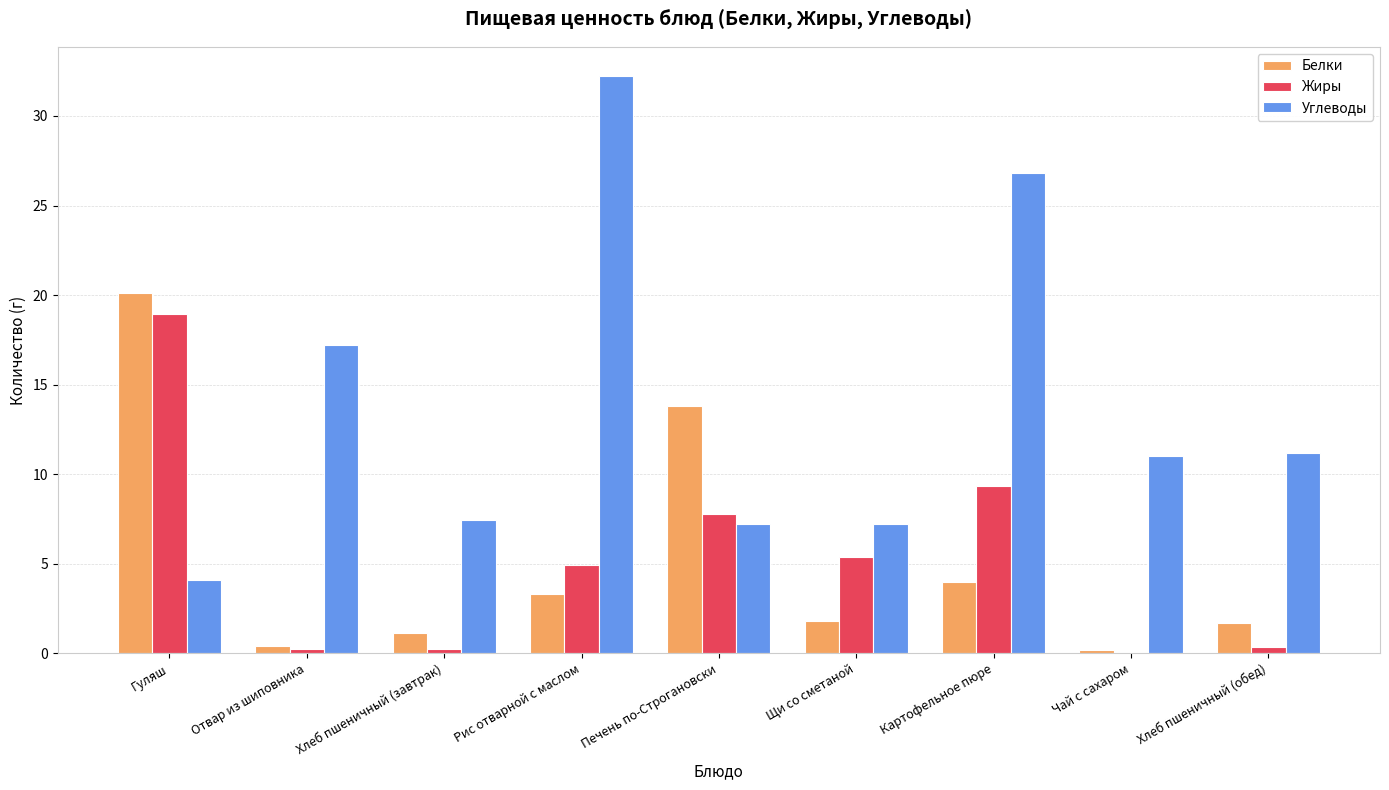

The value of Углеводы at Хлеб пшеничный (завтрак) is 7.4. True or false?

True